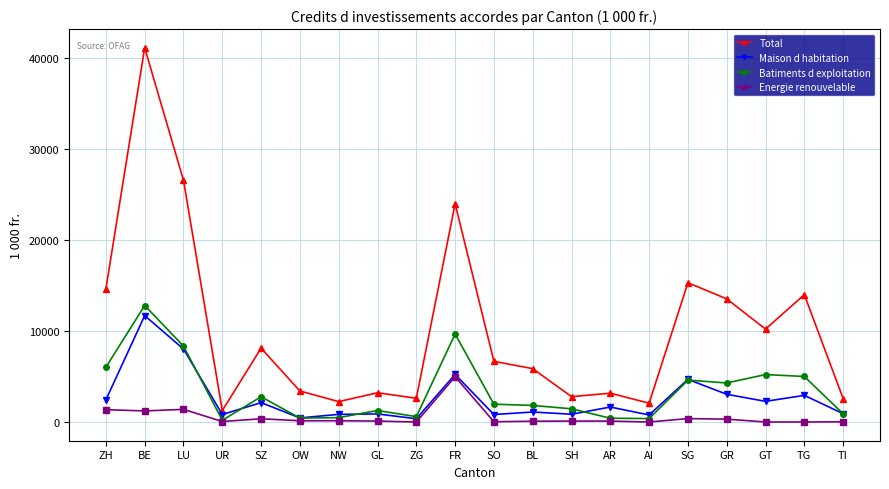

What is the value of the Total point at the 1st from the left?

14658